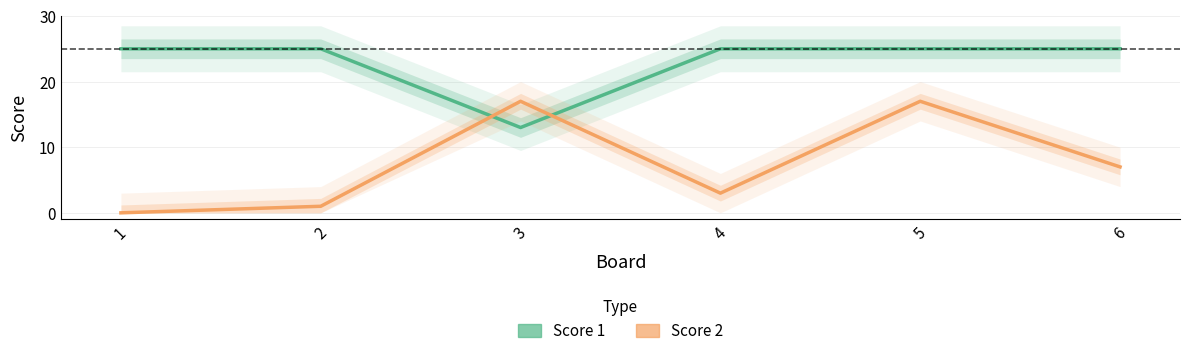

Rank the series by their average value, from lowest to highest.

Score 2, Score 1